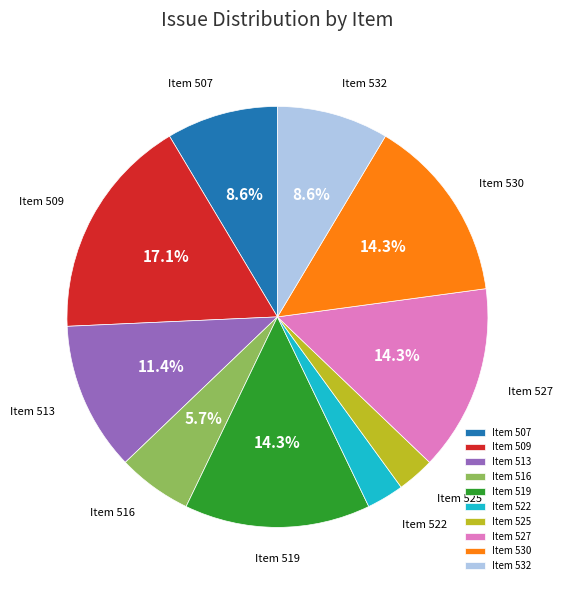

How much of the chart is everything except Item 513?

88.6%